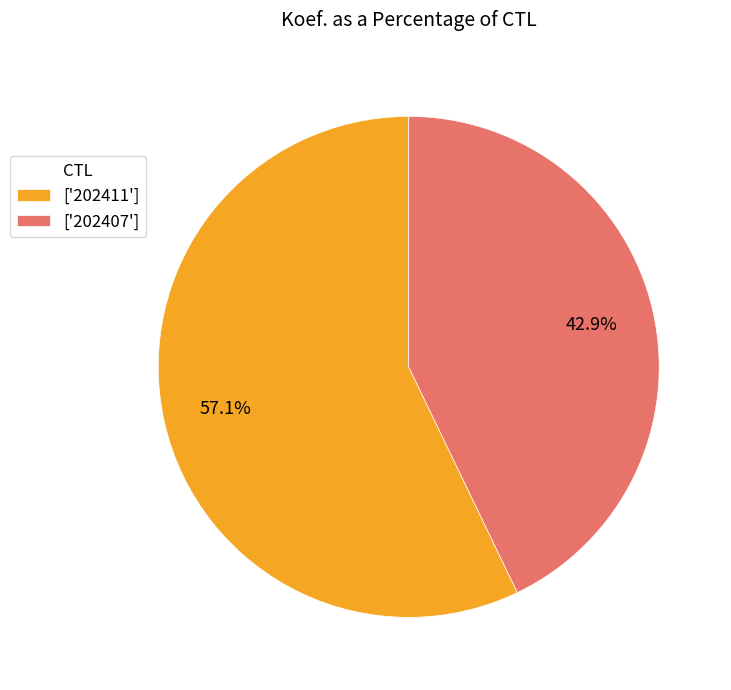

Rank the categories by value from highest to lowest.

['202411'], ['202407']